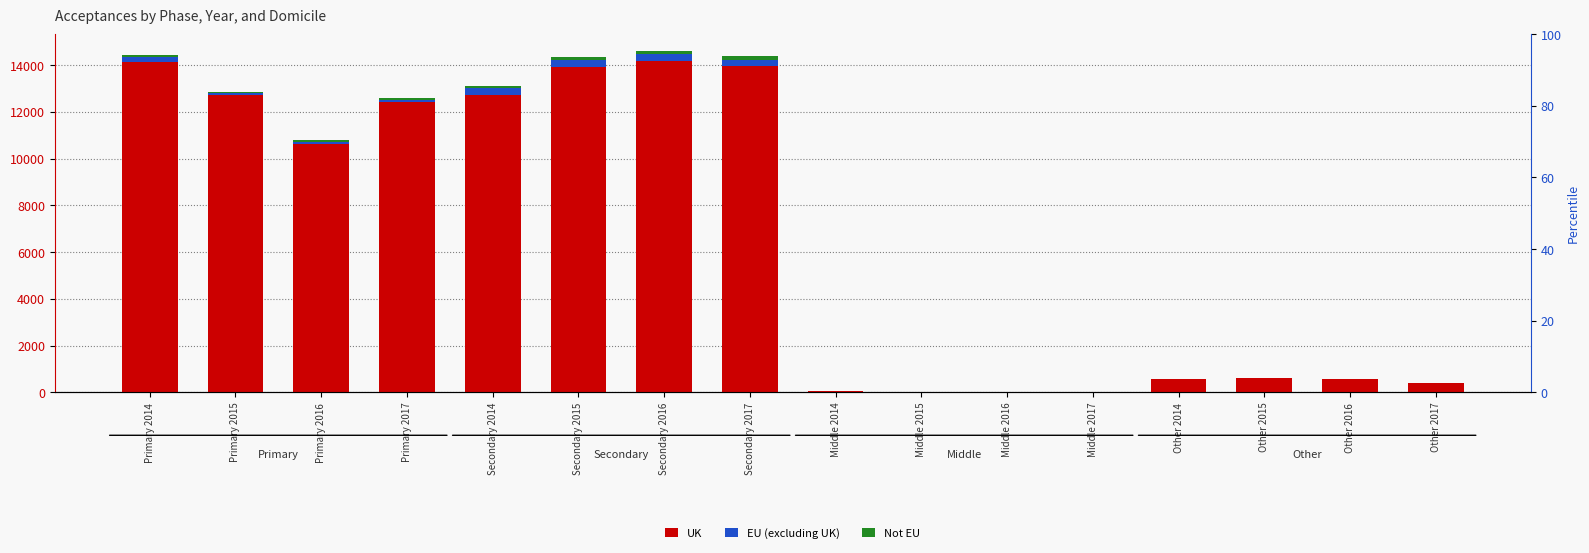

Which has a higher value, Other 2014 or Secondary 2015?

Secondary 2015